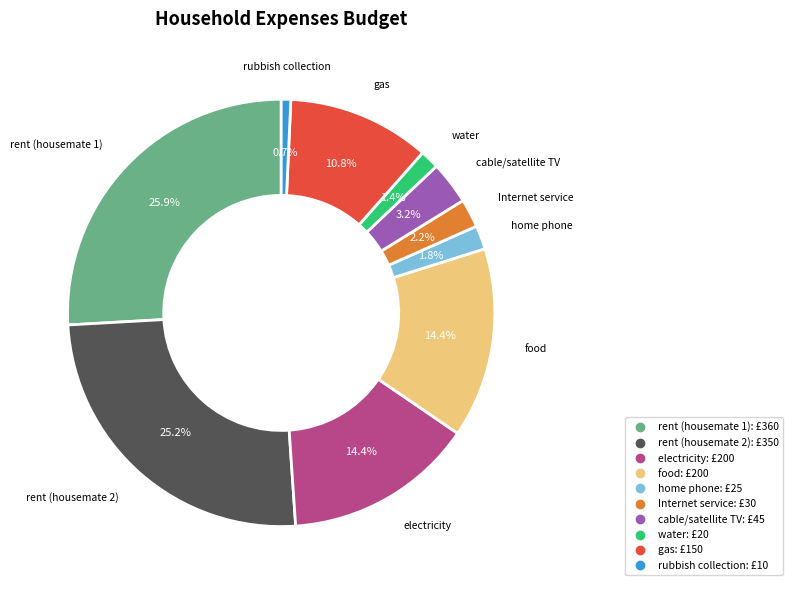

Which has a higher value, rent (housemate 1) or rubbish collection?

rent (housemate 1)